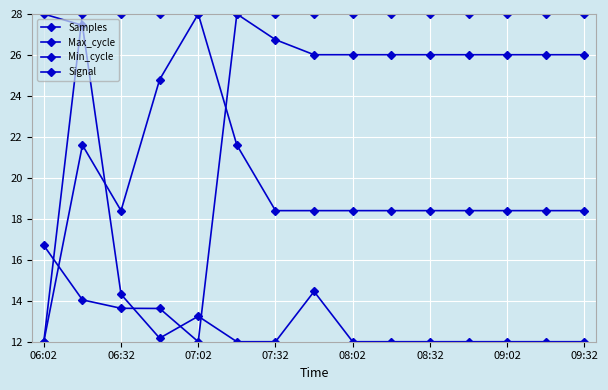

How many lines are shown in the chart?

4